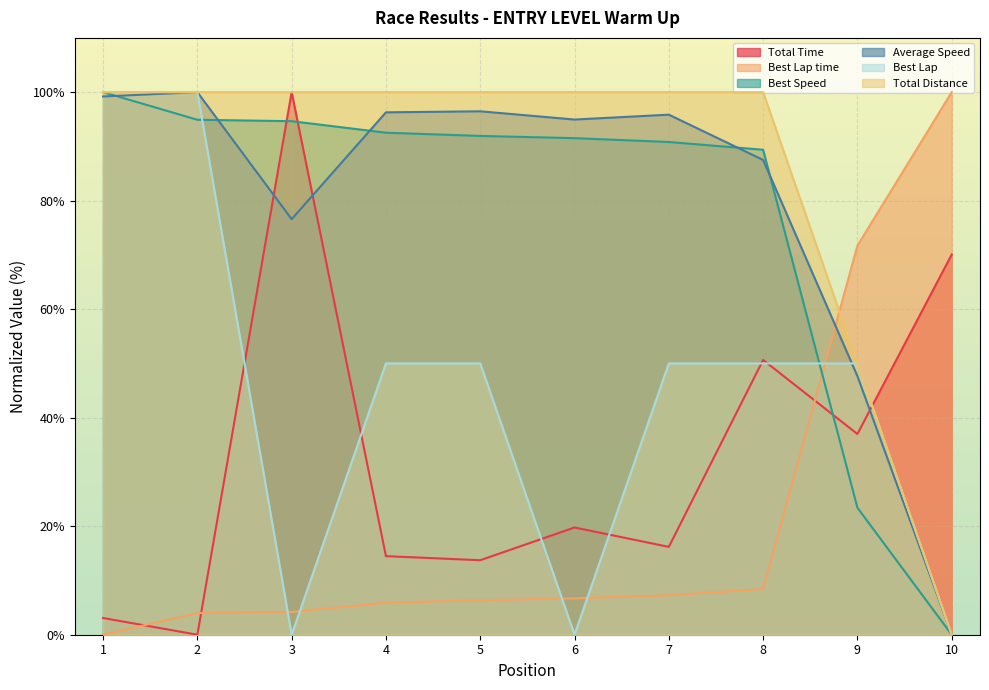

What is the approximate value of Best Lap time at 3?

4.2